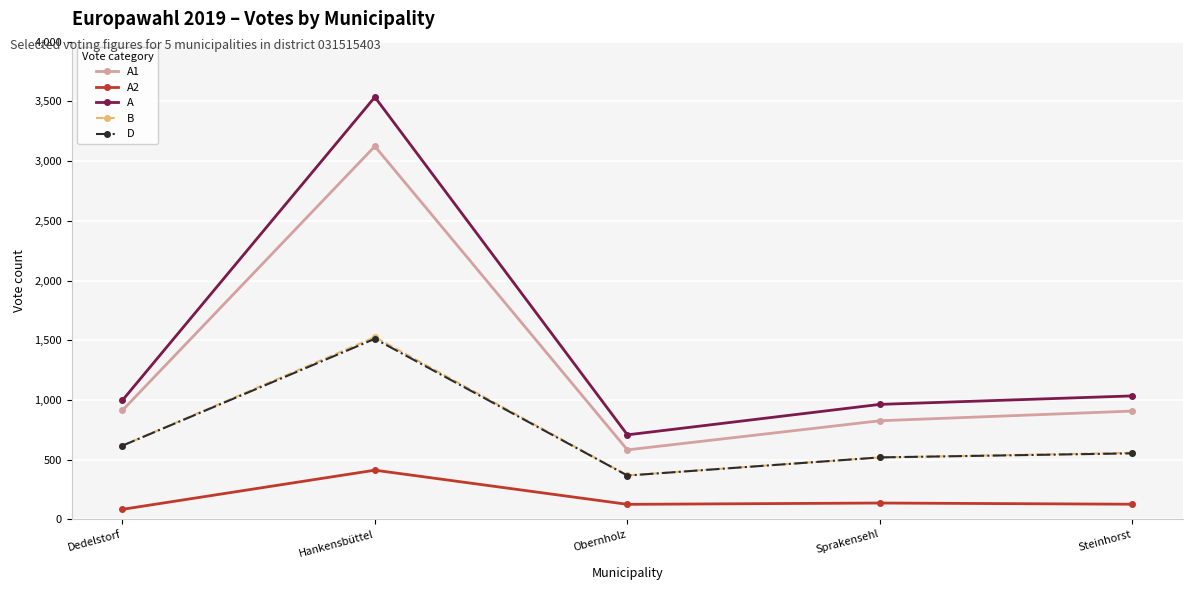

True or false: D has more than 0 interior local peaks.

True